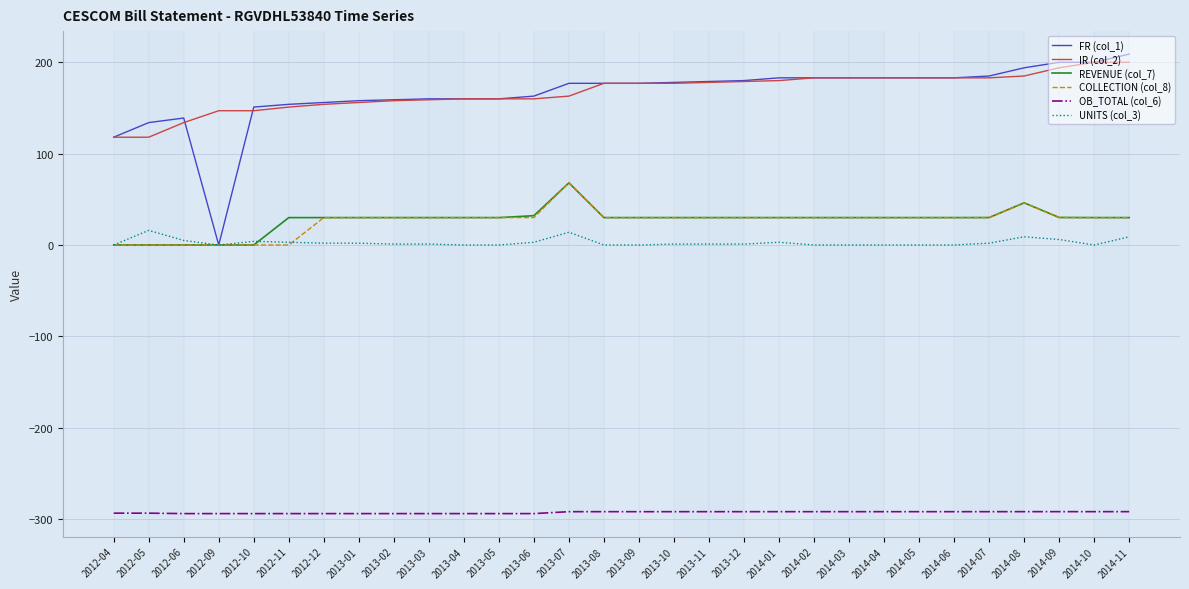

True or false: COLLECTION (col_8) and OB_TOTAL (col_6) cross at least once.

False